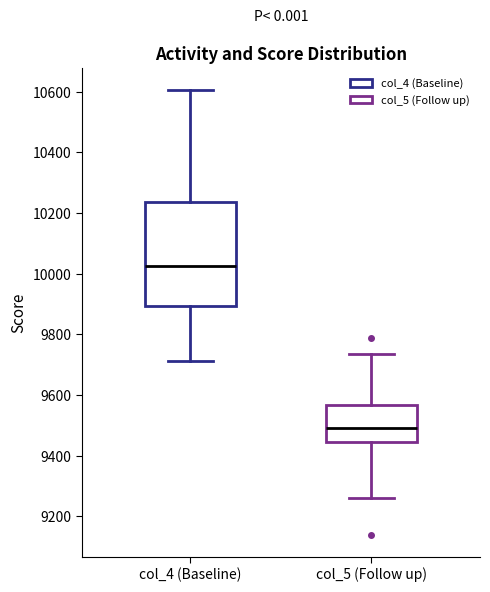

Comparing the boxes themselves (not the whiskers), which one is the tallest?

col_4 (Baseline)